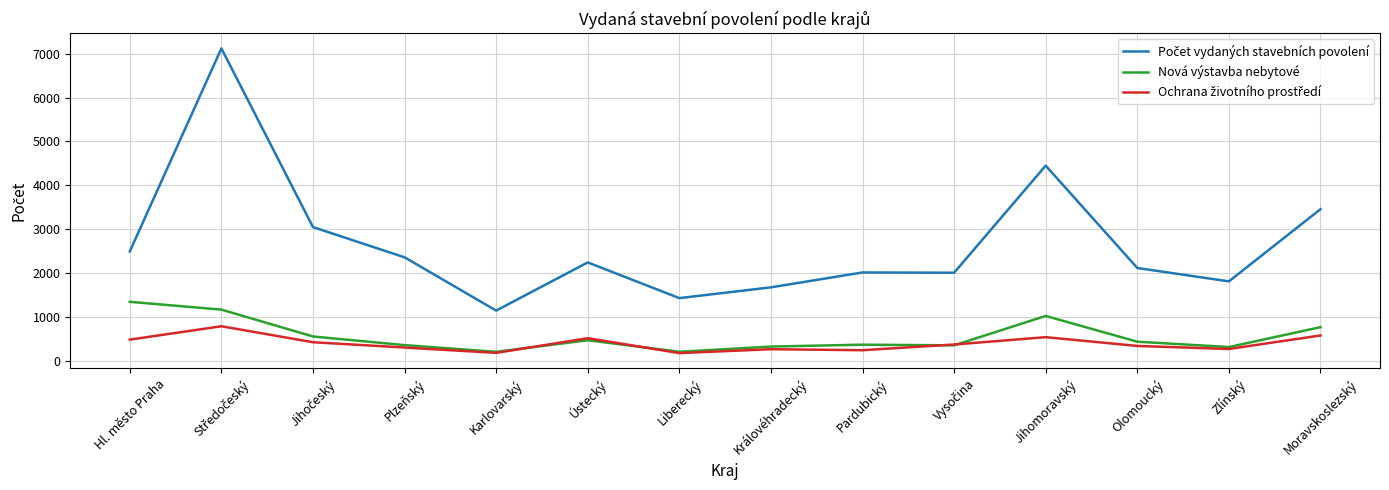

True or false: Nová výstavba nebytové has a value of 367 at Pardubický.

True